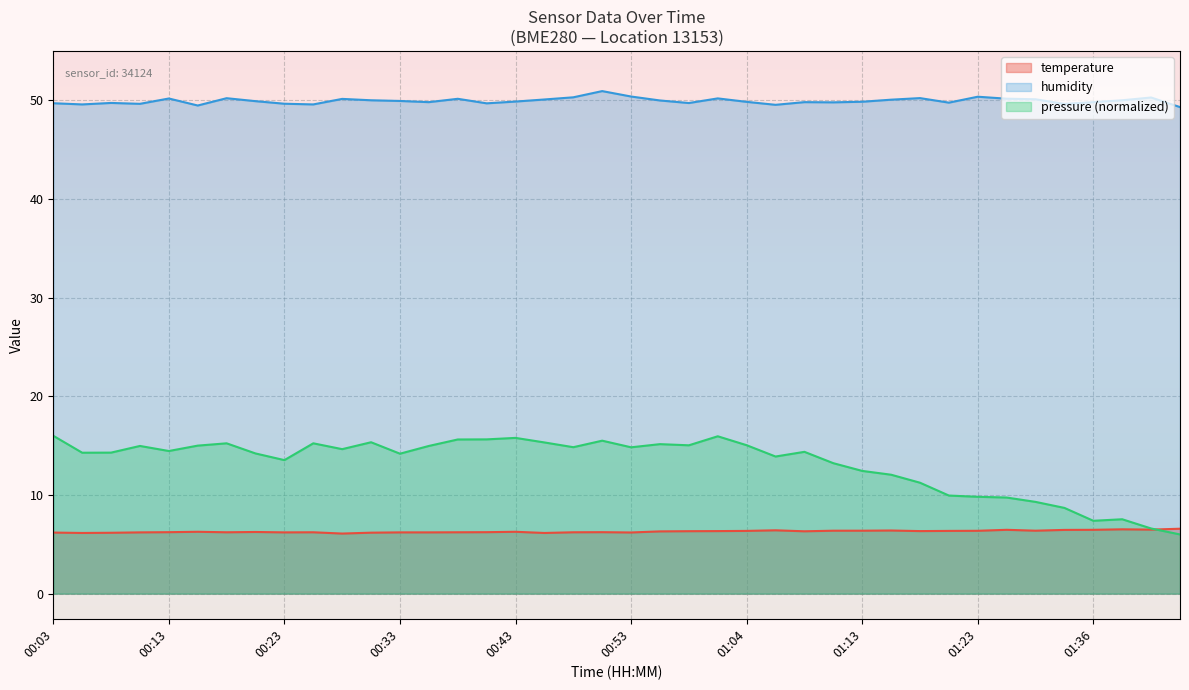

Rank the series at 01:01 from highest to lowest value.

humidity, temperature